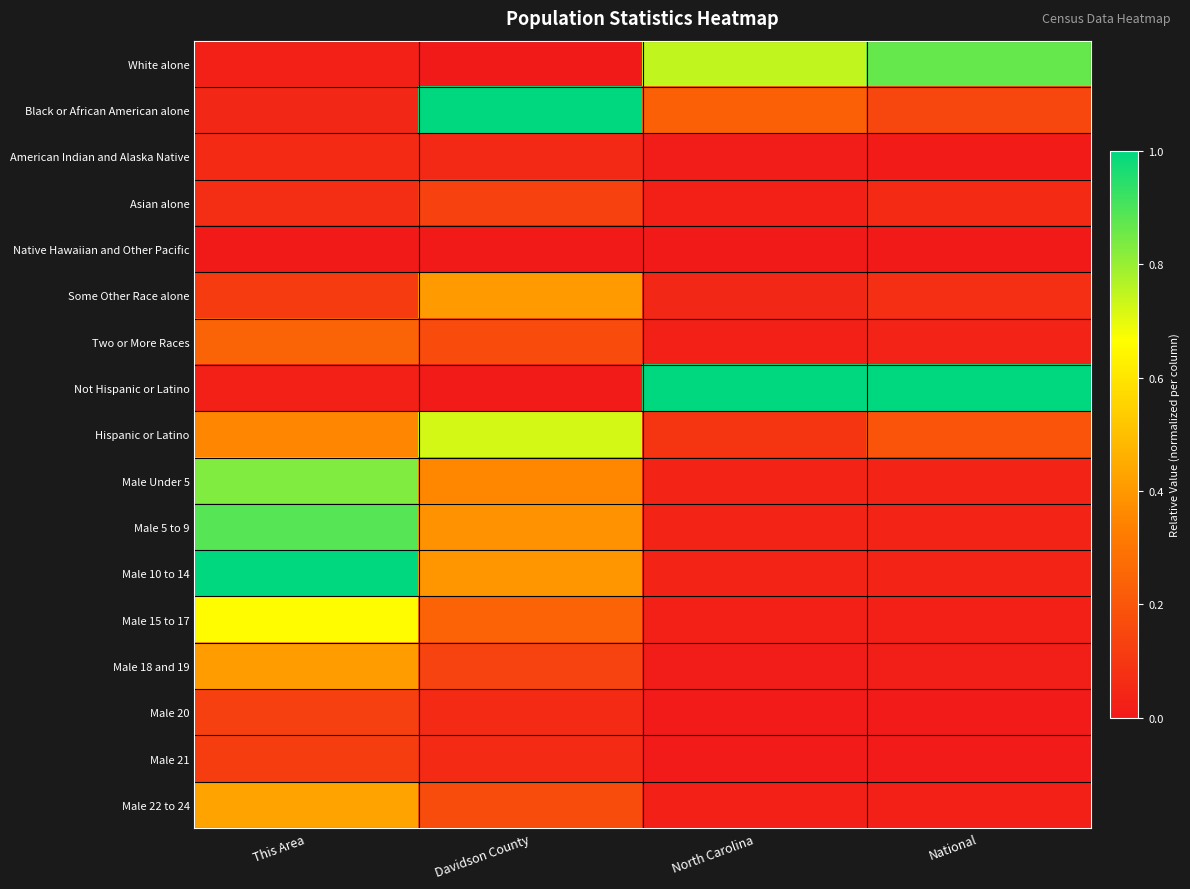

List the series in order of their peak value, lowest first.

Native Hawaiian and Other Pacific, American Indian and Alaska Native, Male 21, Male 20, Asian alone, Two or More Races, Some Other Race alone, Male 18 and 19, Male 22 to 24, Male 15 to 17, Hispanic or Latino, Male Under 5, White alone, Male 5 to 9, Black or African American alone, Not Hispanic or Latino, Male 10 to 14